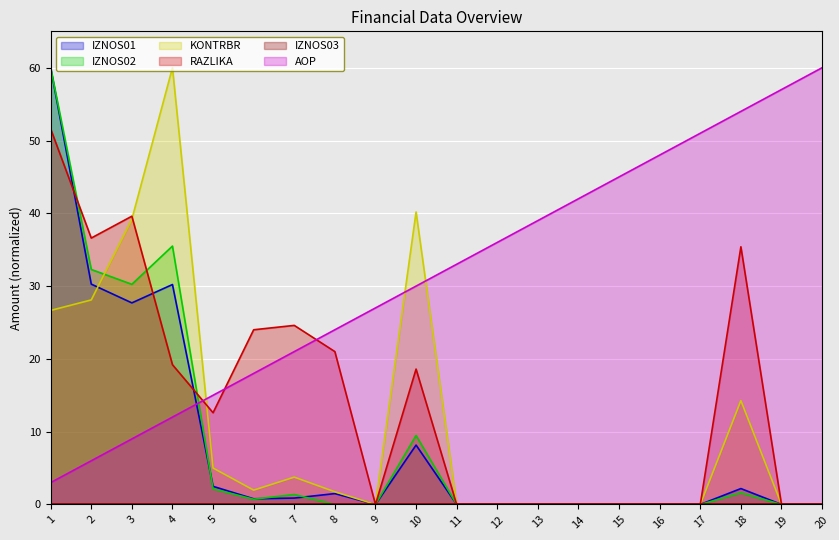

In KONTRBR, how many points are lower than both neighbors (excluding endpoints)?

2